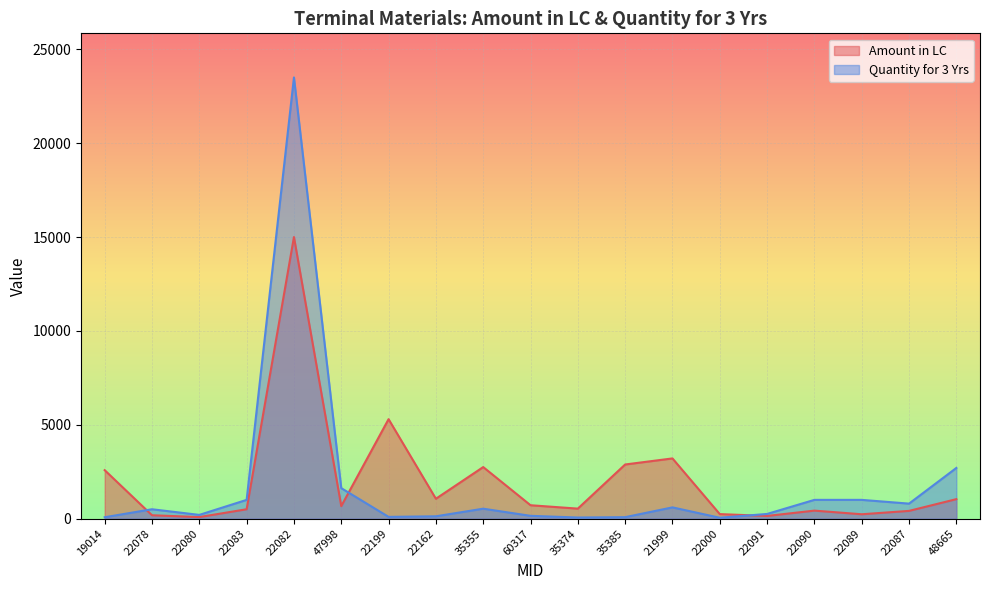

How many lines are shown in the chart?

2